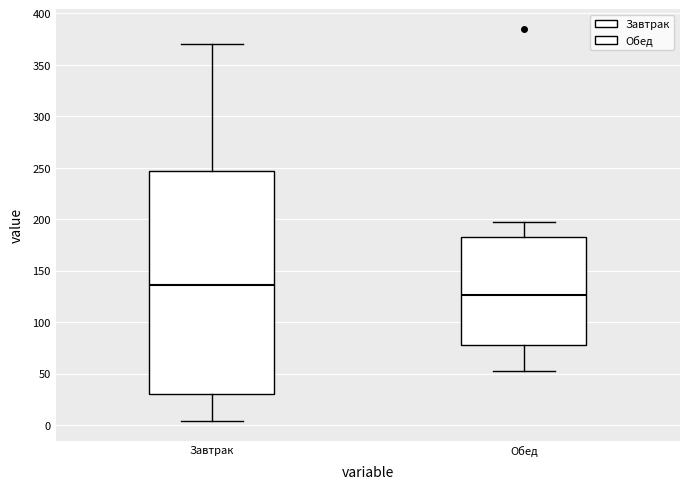

Which box has the lowest median line?

Обед